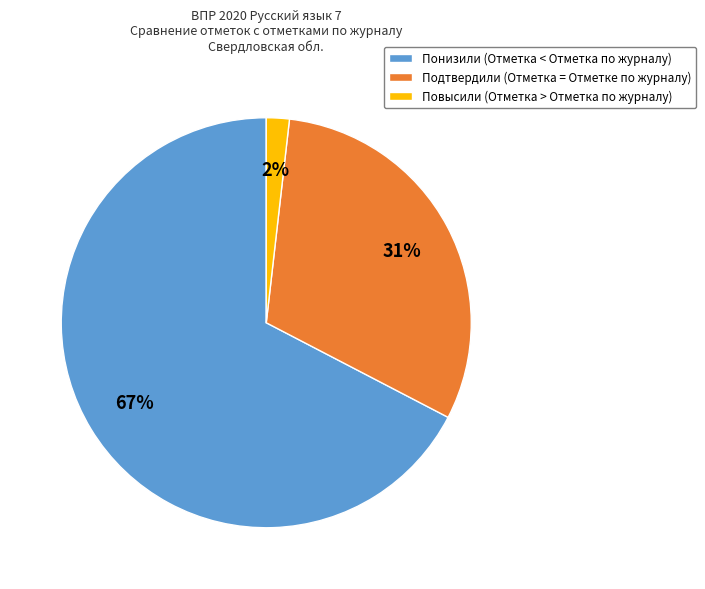

Combined, do Повысили (Отметка > Отметка по журналу) and Подтвердили (Отметка = Отметке по журналу) account for over 50%?

No